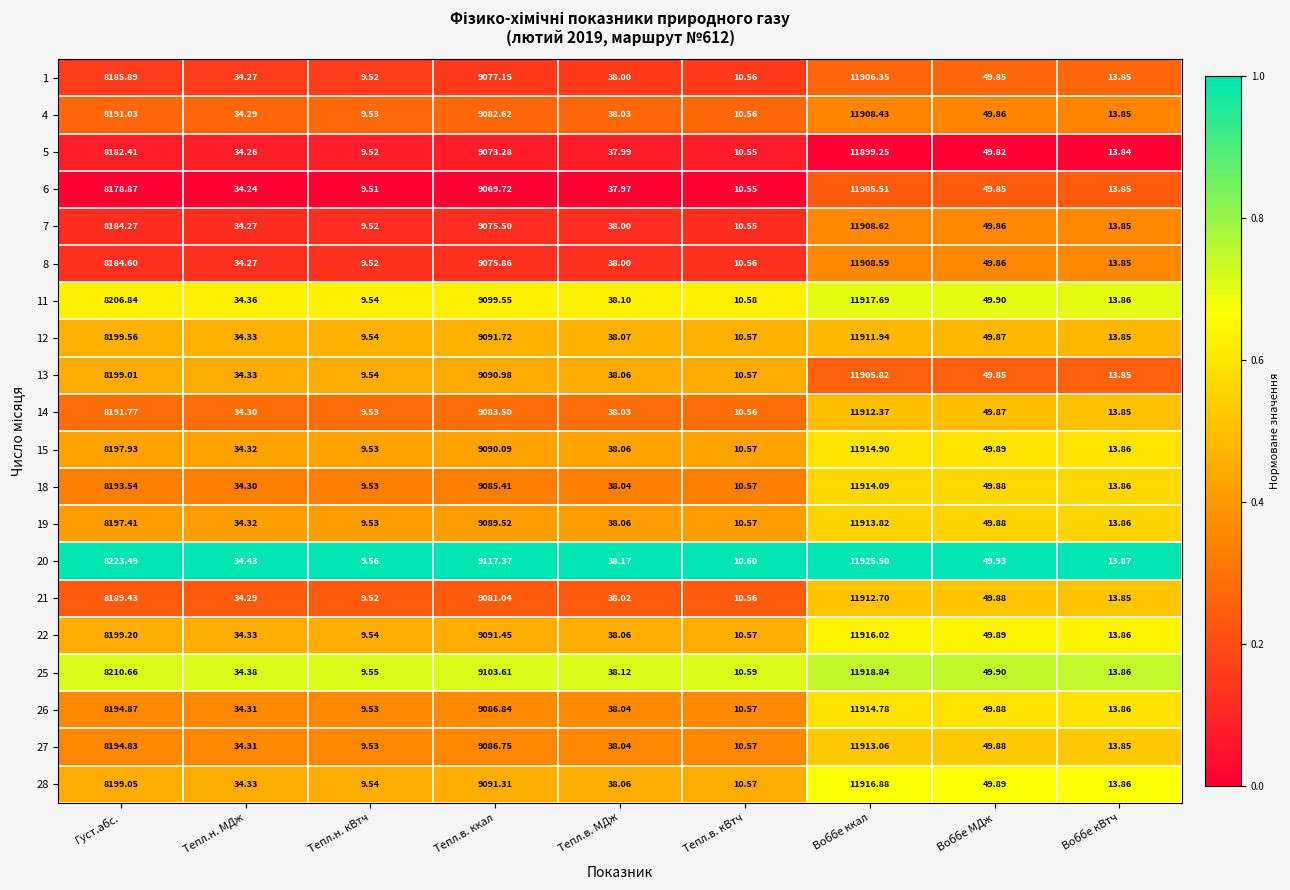

Where is 22 nearest to the value 5962?

Густ.абс.